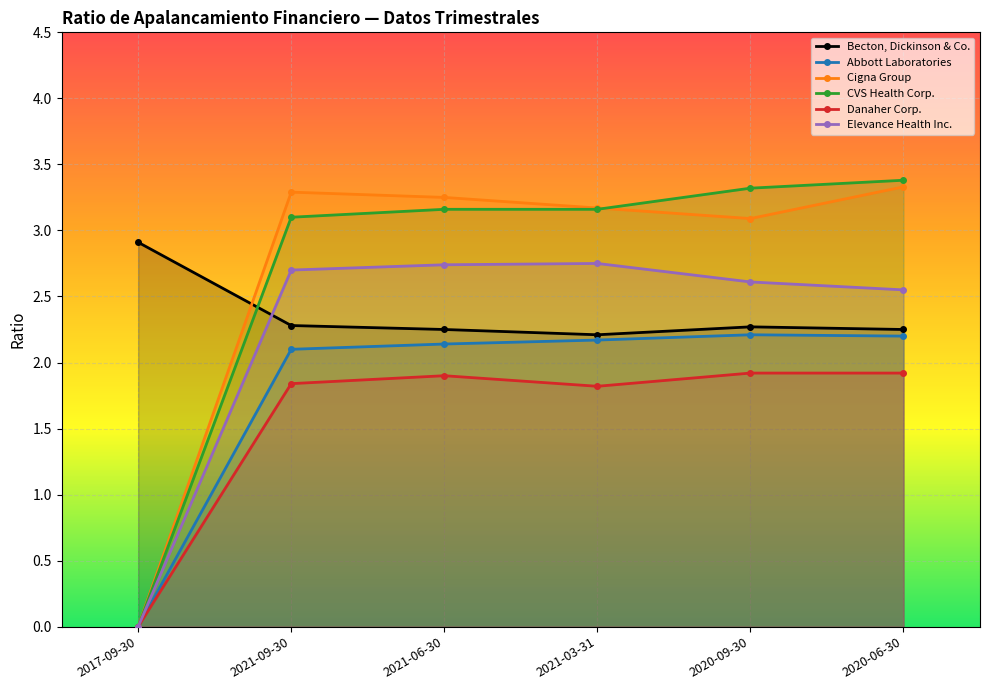

The Abbott Laboratories series shows 2.1 at 2021-09-30. True or false?

True